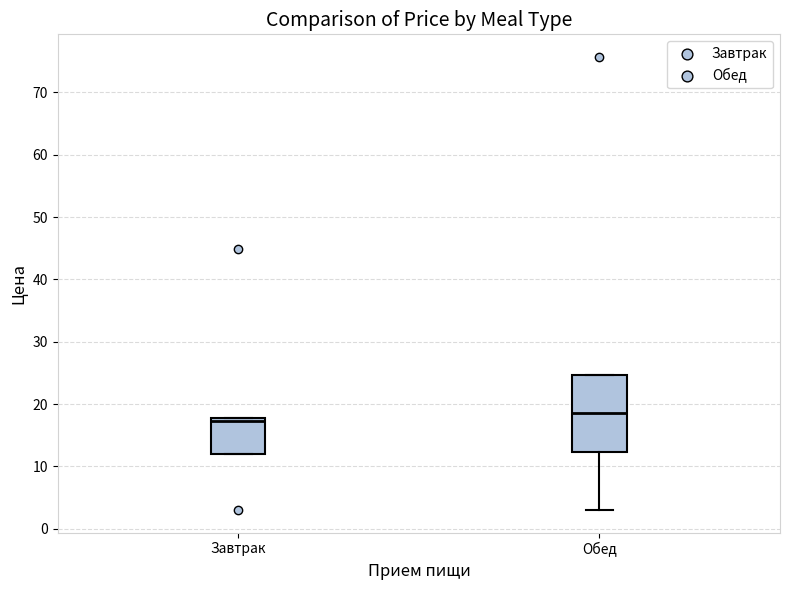

Which box's median line is the highest?

Обед